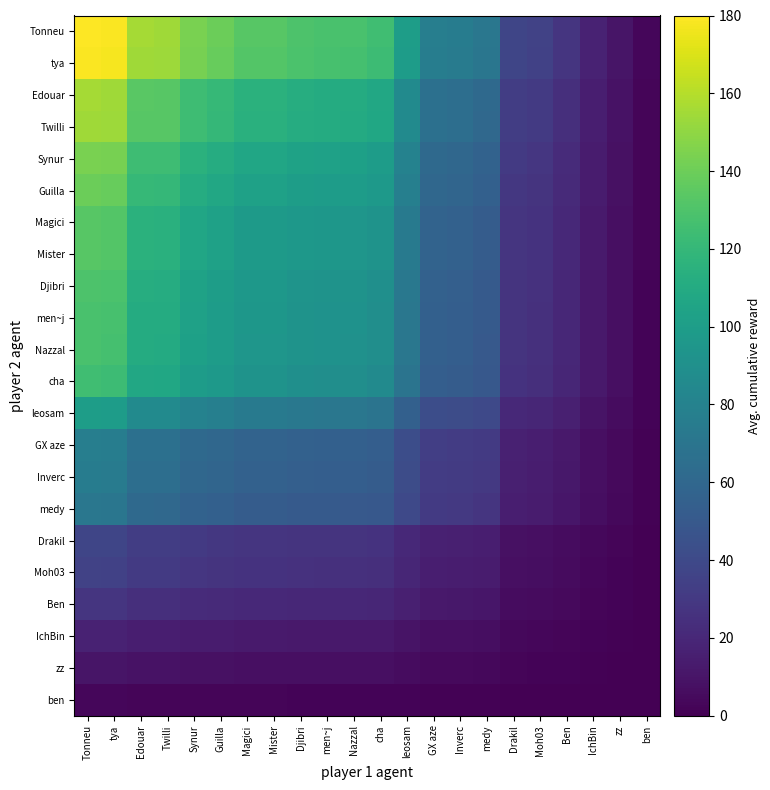

Between Moh03 and Synur, which is larger?

Synur